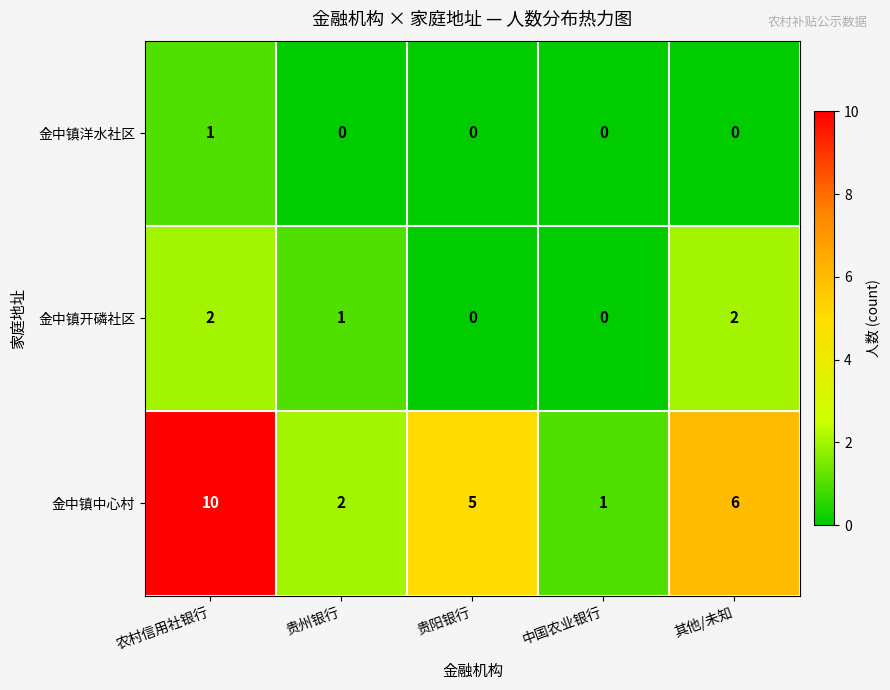

Which category has the highest value in the 金中镇洋水社区 series?

农村信用社银行